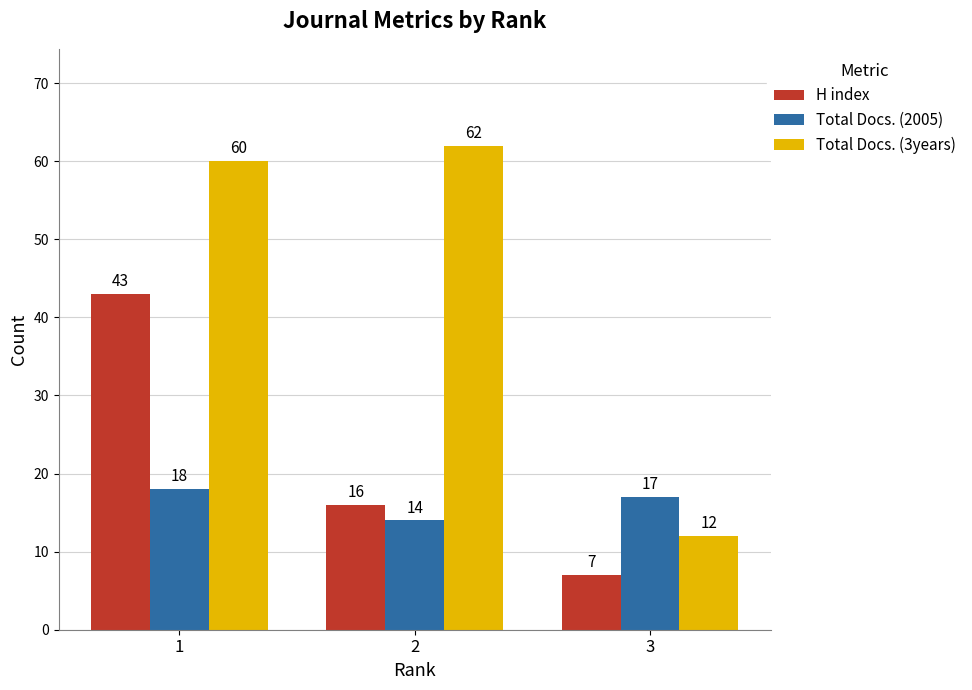

The value of Total Docs. (3years) at 1 is 107. True or false?

False